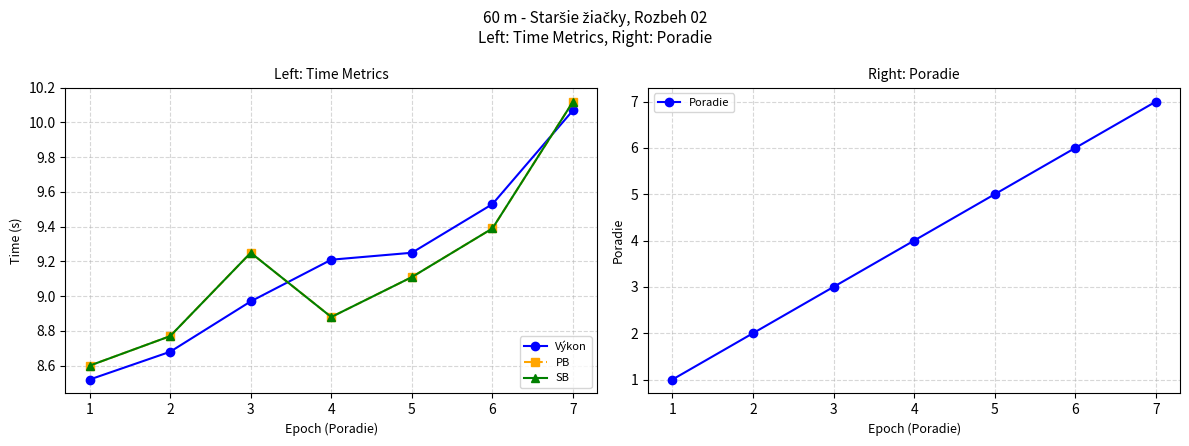

What is the difference between the maximum and minimum values in the Výkon series?

1.6